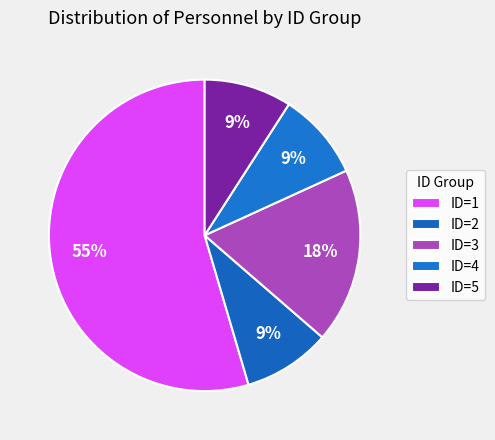

How many segments does this pie chart have?

5